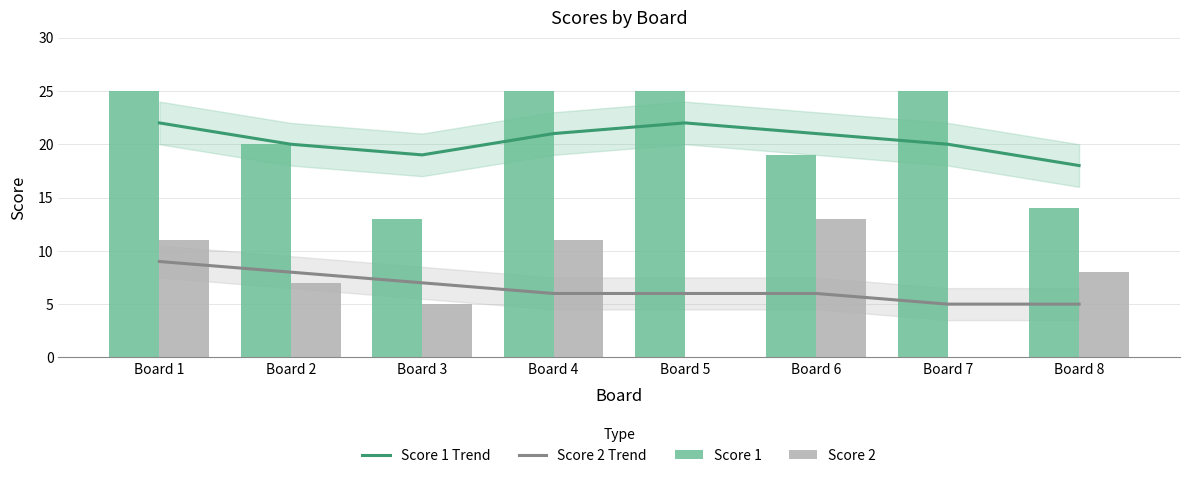

What is the maximum value for Score 1 Trend?

22